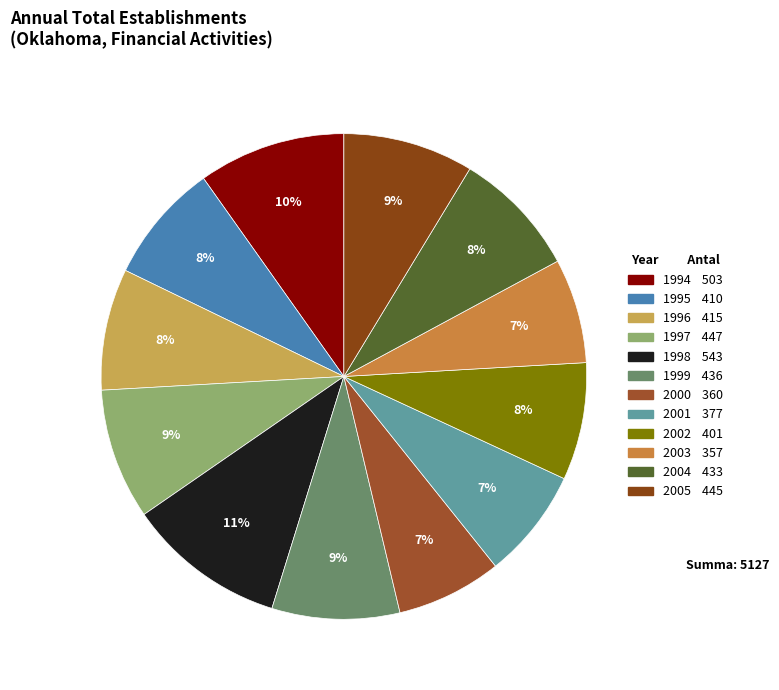

What percentage is the 1999 slice, to the nearest percent?

9%